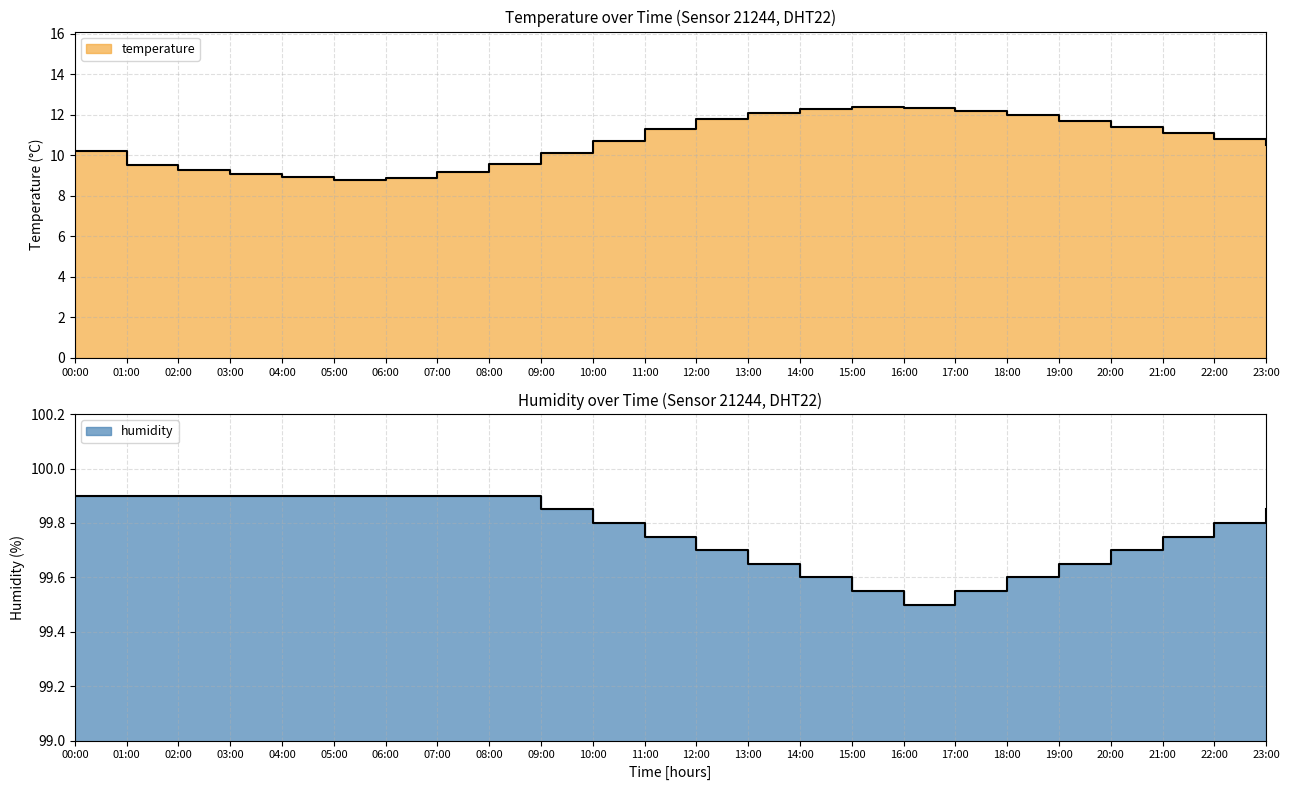

At which label is temperature closest to 10?

09:00